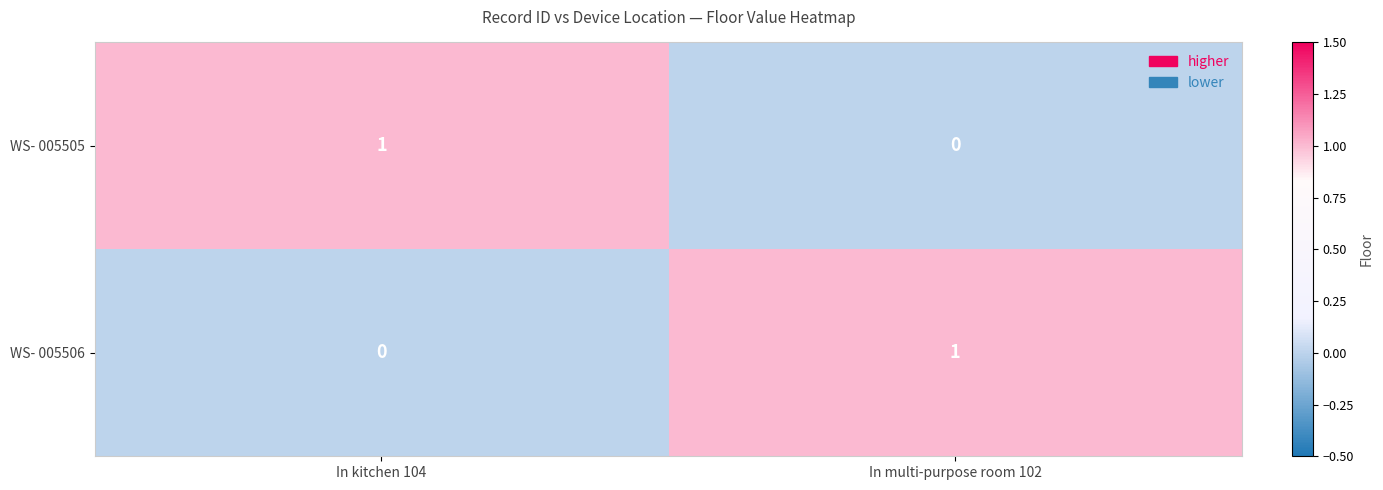

How many data points does each series have?

2